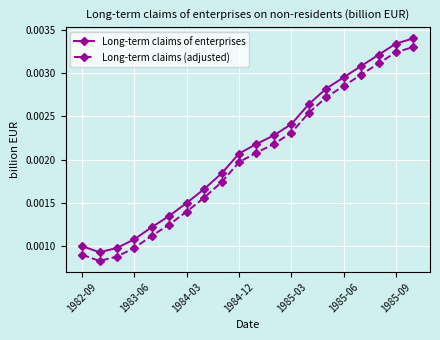

True or false: Long-term claims (adjusted) has more than 2 points higher than both neighbors.

False